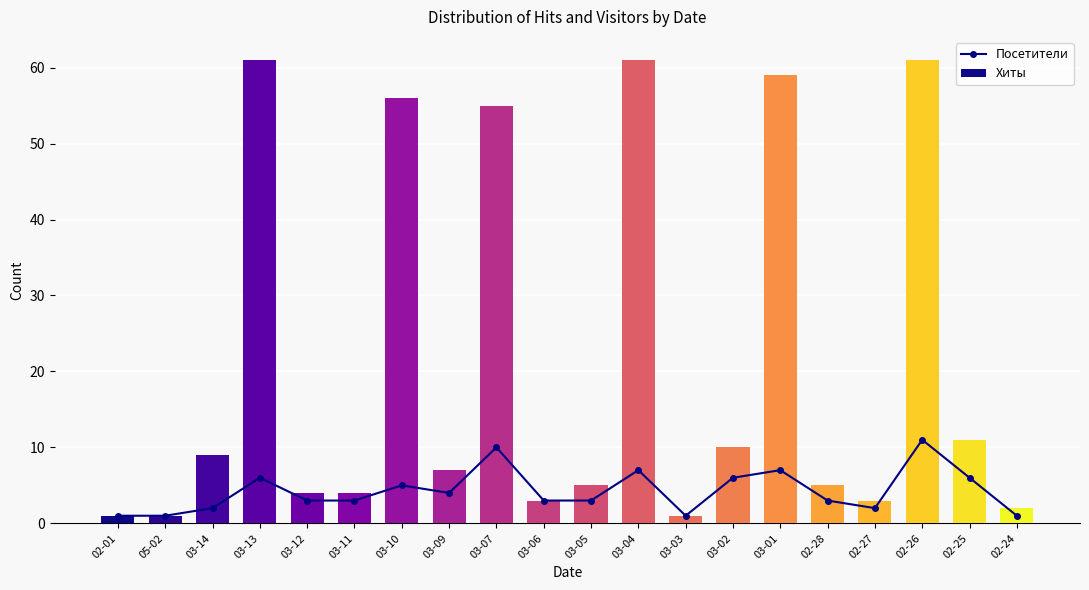

Is it true that Посетители equals 3 at 02-28?

True